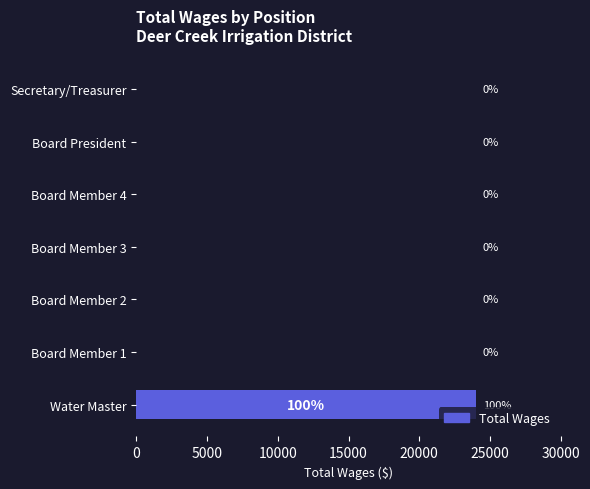

Reading bottom to top, what are all the values shown in this chart?

Water Master=24000	Board Member 1=0	Board Member 2=0	Board Member 3=0	Board Member 4=0	Board President=0	Secretary/Treasurer=0